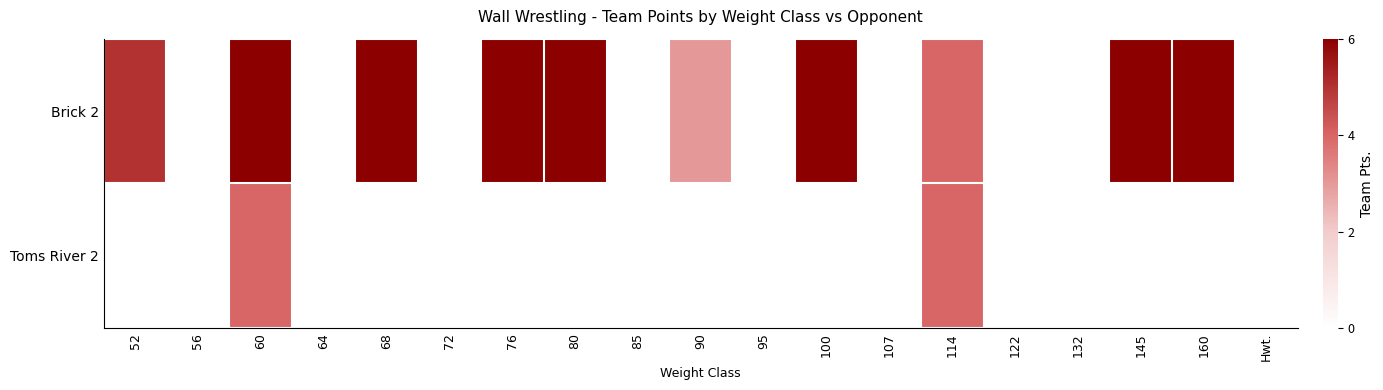

Between 60 and 68, which series saw the biggest shift?

Toms River 2